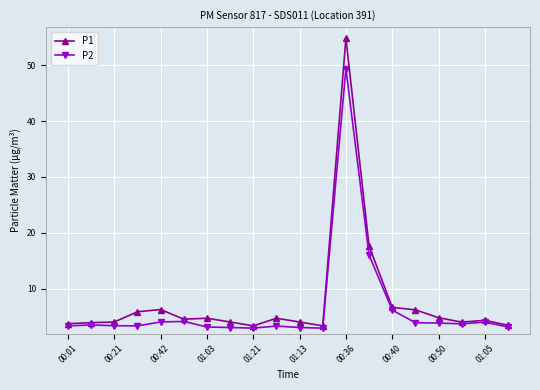

What is the minimum value shown in the chart?

2.9